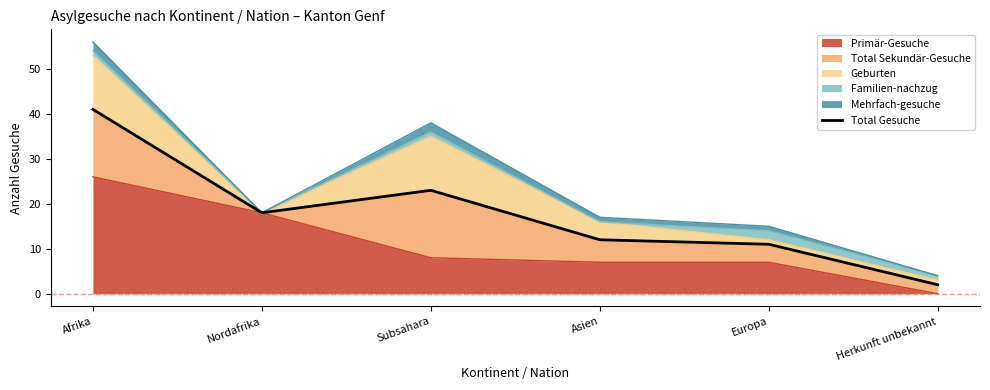

What is the average value?

18